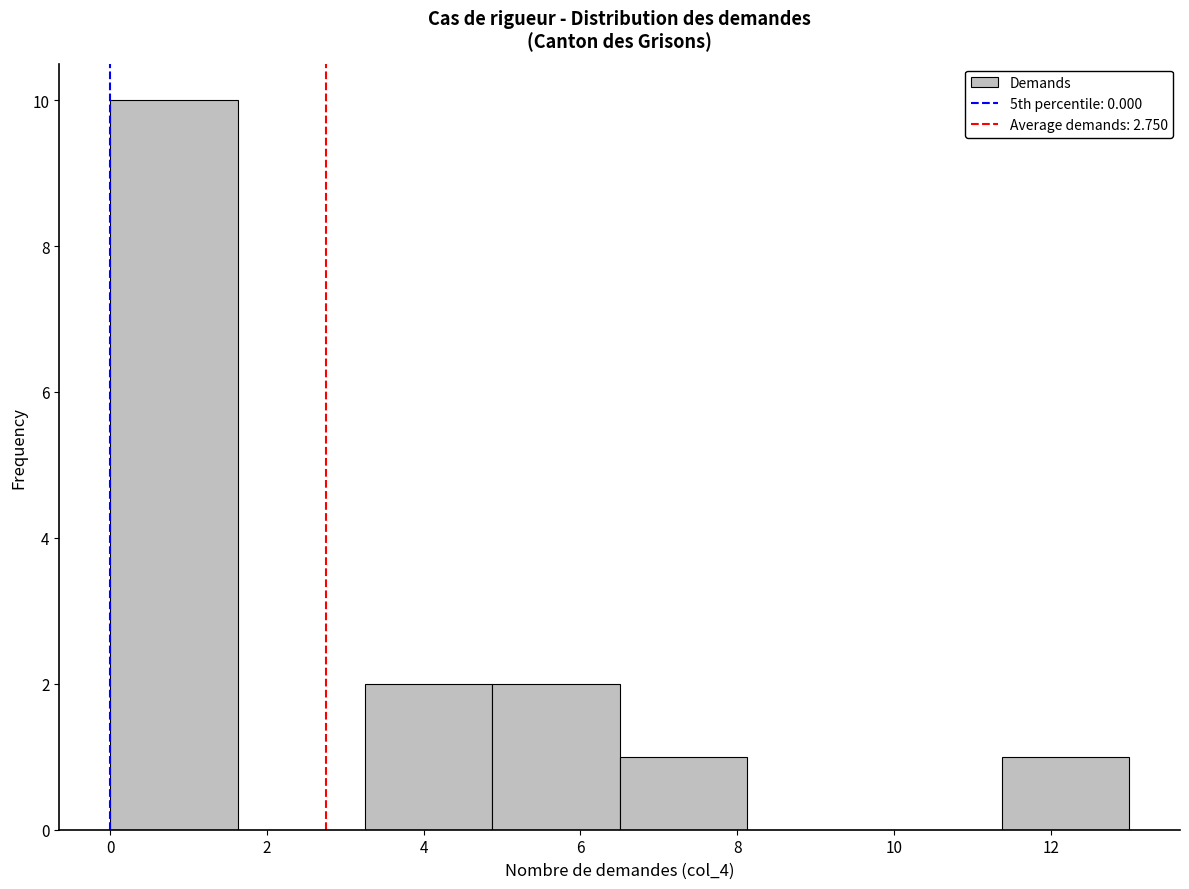

Over which range of the x-axis is the bar tallest?

0.0 to 1.6